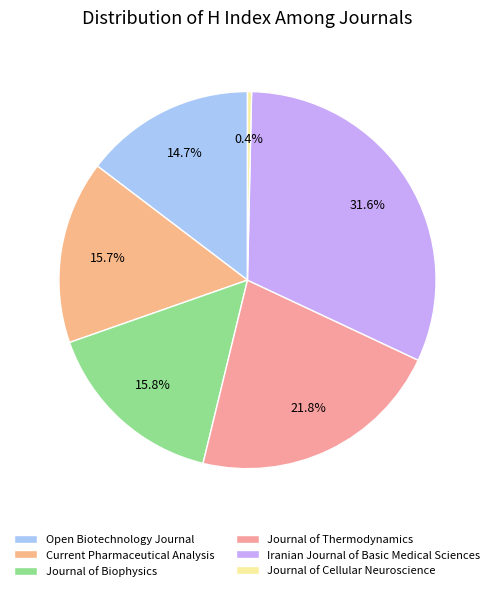

Which category has the smallest portion of the pie?

Journal of Cellular Neuroscience